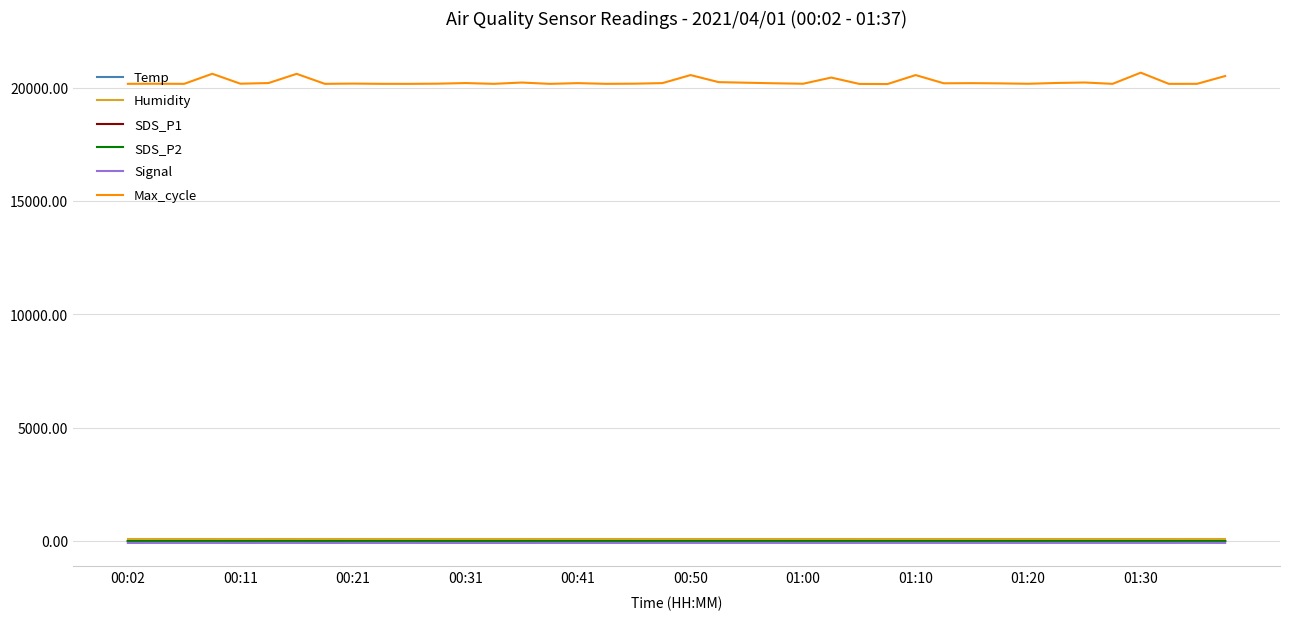

Reading right to left, transcribe all the data shown in this chart.

Temp: 9.2	8.9	8.5	9.6	9.5	9.9	7.7	8.8	8.7	10.2	8.0	10.6	8.3	7.6	8.5	8.0	8.3	8.5	8.5	10.7	7.4	10.4	9.9	8.6	8.7	10.9	8.6	8.5	8.0	8.3	9.0	9.1	10.7	8.4	9.7	9.0	9.0	9.1	9.2	9.0
Humidity: 99.9	99.9	99.9	99.9	99.9	99.9	99.9	99.9	99.9	99.9	99.9	99.9	99.9	99.9	99.9	99.9	99.9	99.9	99.9	99.9	99.9	99.9	99.9	99.9	99.9	99.9	99.9	99.9	99.9	99.9	99.9	99.9	99.9	99.9	99.9	99.9	99.9	99.9	99.9	99.9
SDS_P1: 0.6	0.6	0.6	0.6	0.6	0.6	0.6	0.6	0.6	0.6	0.6	0.6	0.6	0.6	0.6	0.6	0.6	0.6	0.6	0.6	0.6	0.6	0.6	0.5	0.6	0.6	0.6	0.6	0.6	0.6	0.6	0.6	0.6	0.6	0.6	0.6	0.6	0.6	0.6	0.6
SDS_P2: 0.6	0.6	0.6	0.6	0.6	0.6	0.6	0.6	0.6	0.6	0.6	0.6	0.6	0.6	0.6	0.6	0.6	0.6	0.6	0.6	0.6	0.6	0.6	0.5	0.6	0.6	0.6	0.6	0.6	0.6	0.6	0.6	0.6	0.6	0.6	0.6	0.6	0.6	0.6	0.6
Signal: -80.0	-79.0	-80.0	-80.0	-80.0	-80.0	-80.0	-81.0	-80.0	-81.0	-80.0	-80.0	-80.0	-81.0	-81.0	-81.0	-80.0	-80.0	-80.0	-80.0	-80.0	-81.0	-81.0	-81.0	-81.0	-82.0	-82.0	-82.0	-82.0	-81.0	-82.0	-81.0	-82.0	-81.0	-81.0	-82.0	-81.0	-81.0	-81.0	-82.0
Max_cycle: 20522.0	20178.0	20177.0	20671.0	20178.0	20237.0	20216.0	20181.0	20198.0	20208.0	20202.0	20564.0	20169.0	20174.0	20455.0	20182.0	20202.0	20227.0	20253.0	20565.0	20210.0	20185.0	20178.0	20209.0	20177.0	20235.0	20178.0	20212.0	20185.0	20177.0	20178.0	20189.0	20178.0	20619.0	20213.0	20184.0	20622.0	20177.0	20182.0	20178.0